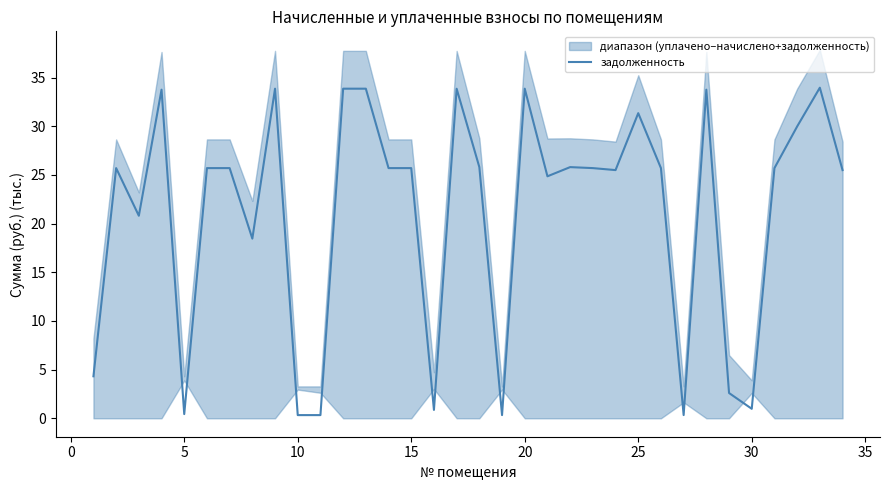

True or false: задолженность has a value of 0.3 at 10.

True